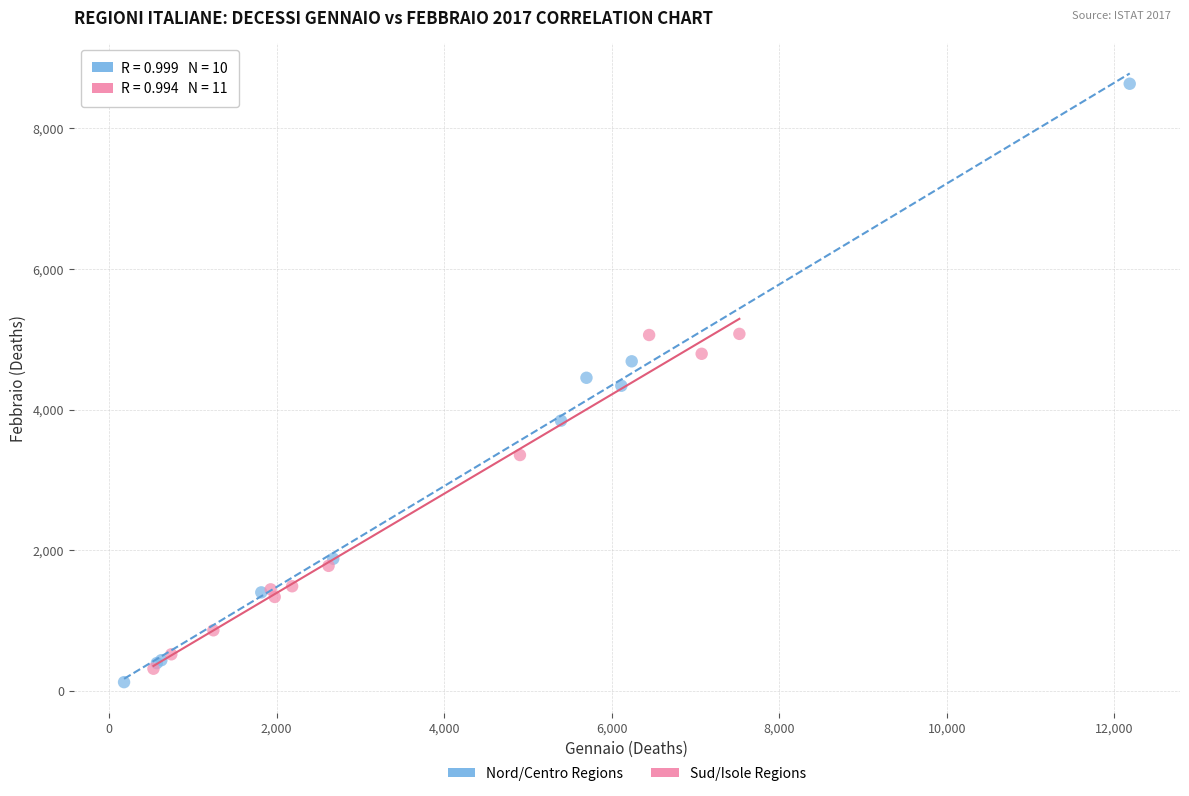

Which series reaches the minimum Y coordinate?

Nord/Centro Regions